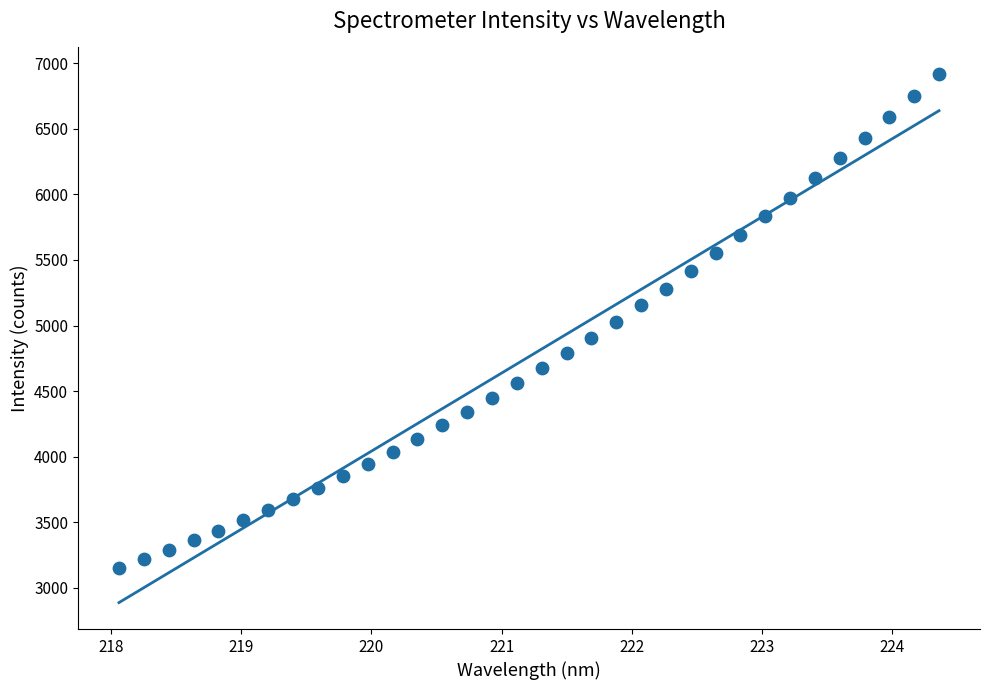

What is the range of Y values (max minus min)?

3765.2